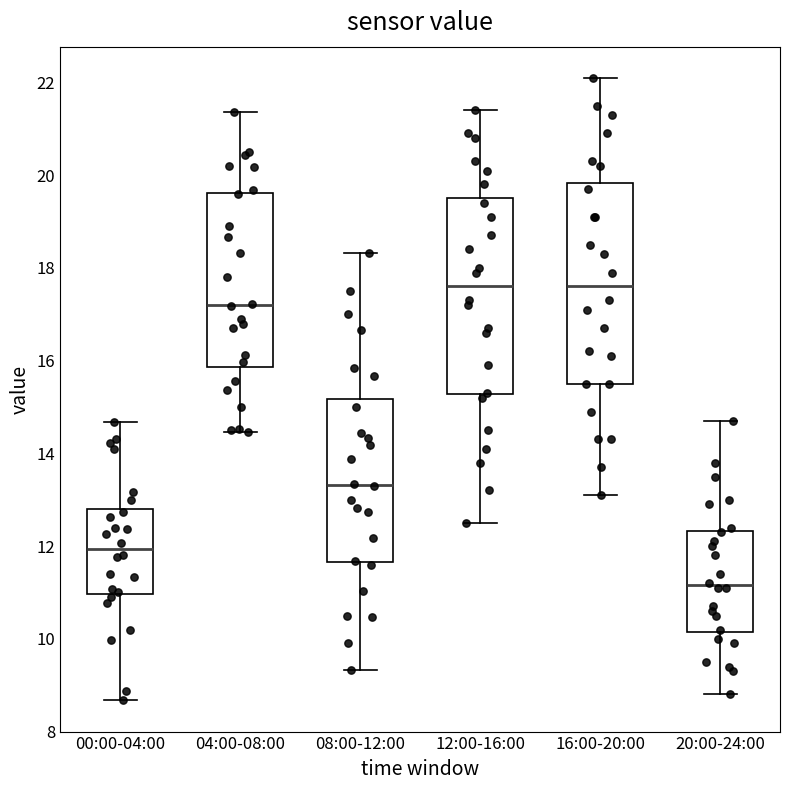

Reading left to right, read every box against the y-axis: the position of its median line, the range the box covers, and the ends of its whiskers. The values are not printed on the chart, so give them approximately, as read against the axis.

00:00-04:00: median 12.0, box 11.0 to 12.8, whiskers 8.6 to 14.6
04:00-08:00: median 17.2, box 15.8 to 19.6, whiskers 14.4 to 21.4
08:00-12:00: median 13.4, box 11.6 to 15.2, whiskers 9.4 to 18.4
12:00-16:00: median 17.6, box 15.2 to 19.6, whiskers 12.6 to 21.4
16:00-20:00: median 17.6, box 15.6 to 19.8, whiskers 13.2 to 22.2
20:00-24:00: median 11.2, box 10.2 to 12.4, whiskers 8.8 to 14.8